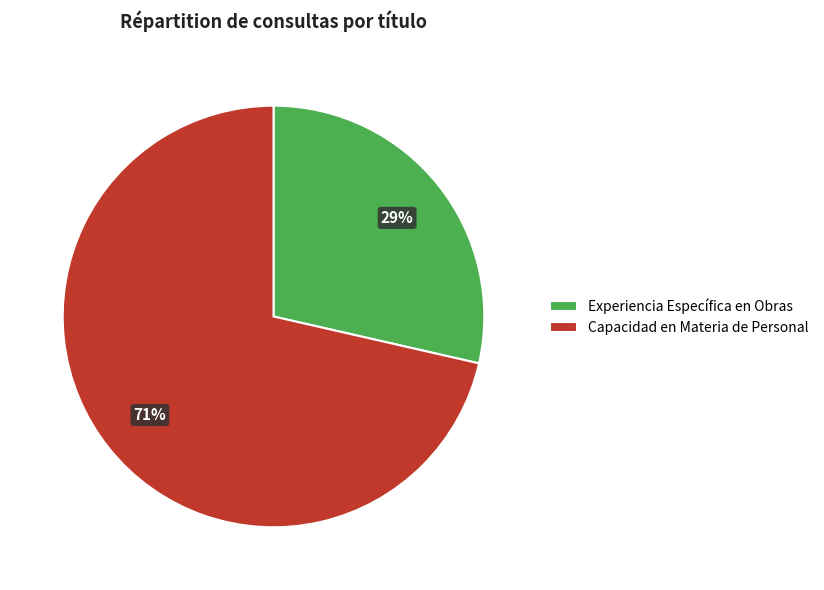

Combined, do Experiencia Específica en Obras and Capacidad en Materia de Personal account for over 50%?

Yes